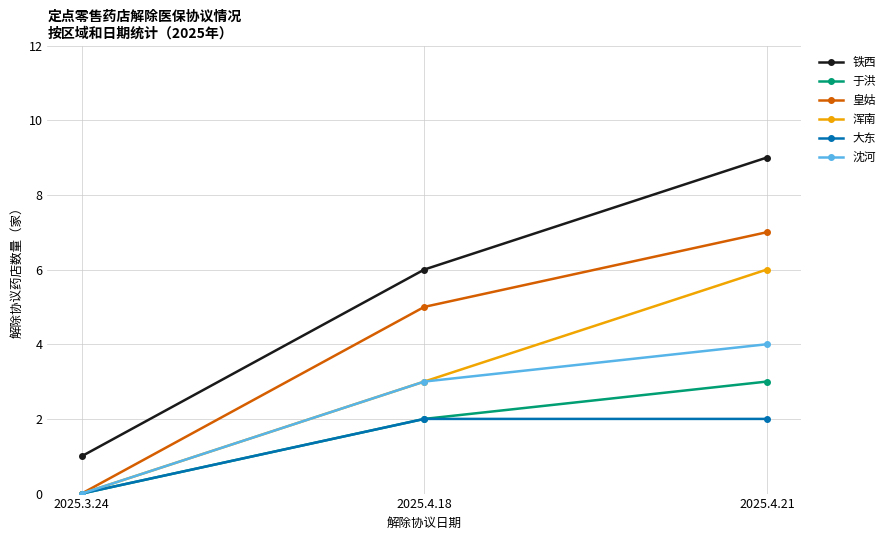

The value of 大东 at 2025.4.18 is 2. True or false?

True